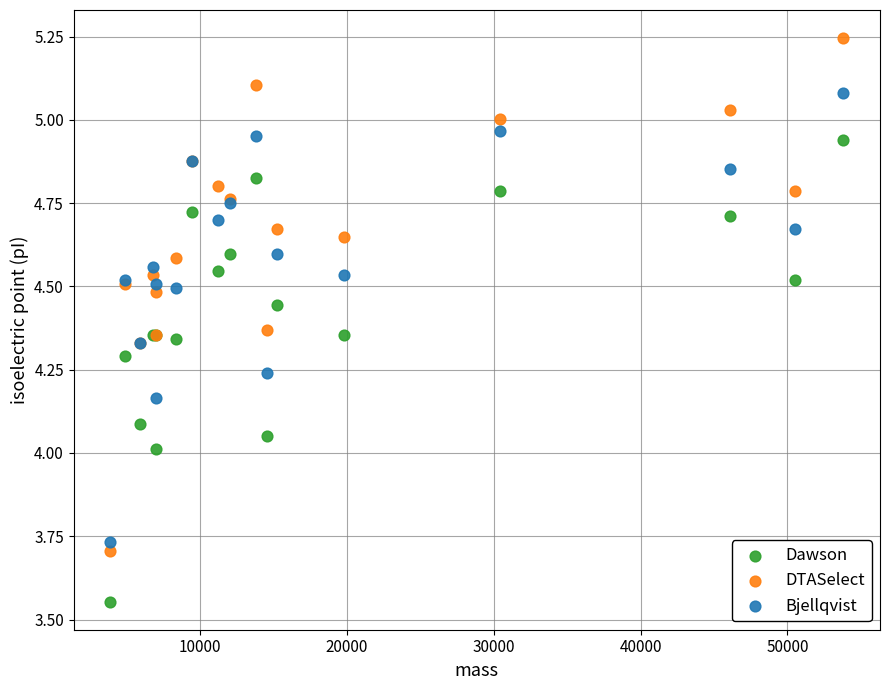

Which series contains the highest Y value?

DTASelect